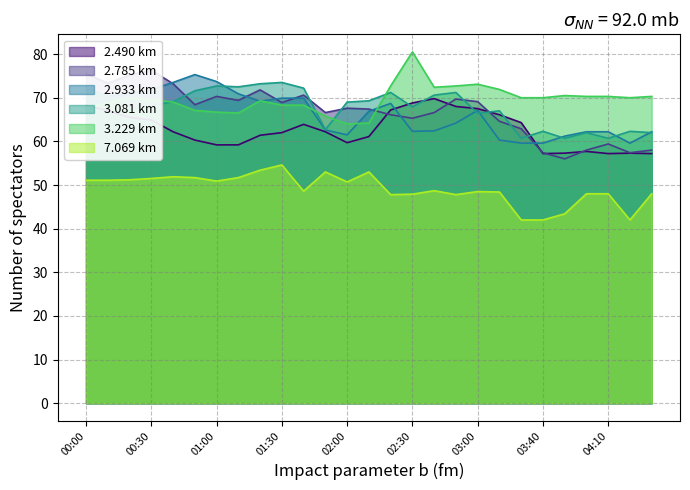

True or false: 7.069 and 3.081 cross at least once.

False